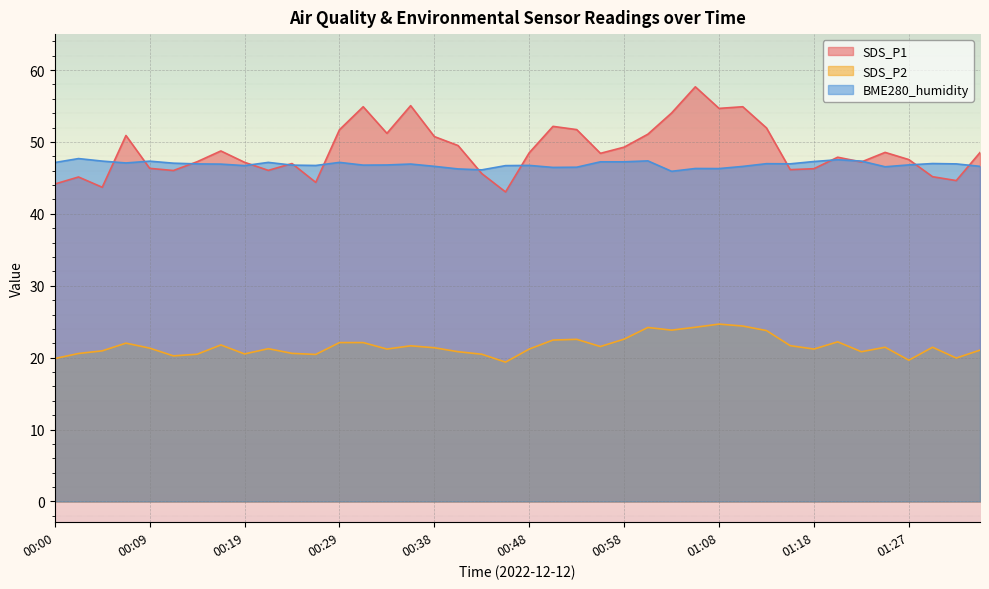

Which category has the lowest value in the SDS_P2 series?

00:46